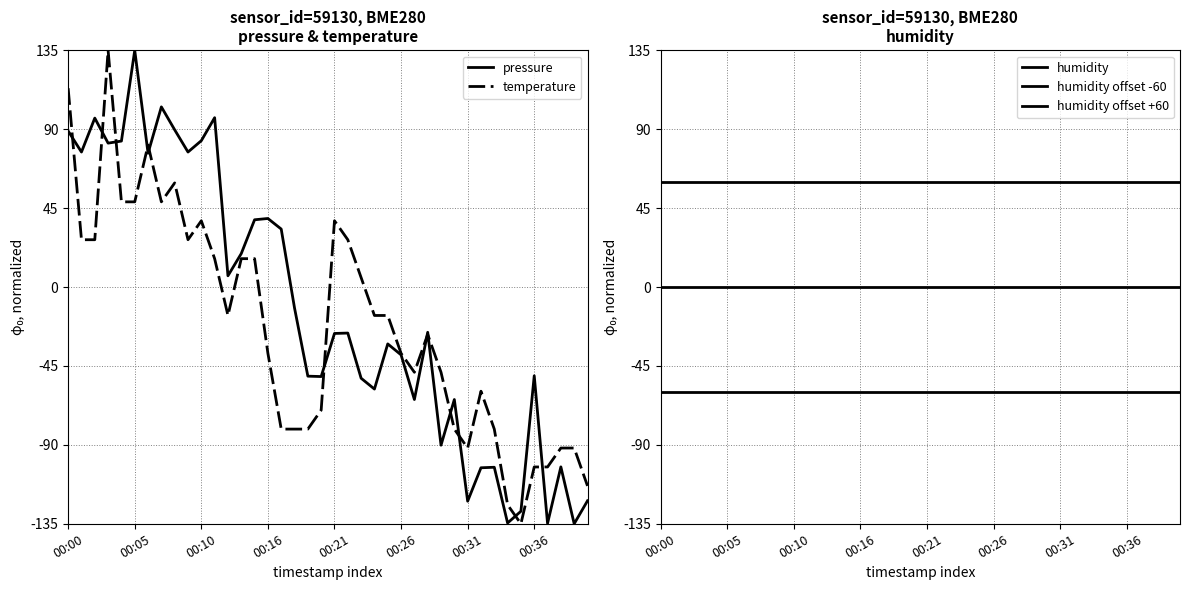

True or false: pressure and temperature intersect in this chart.

True